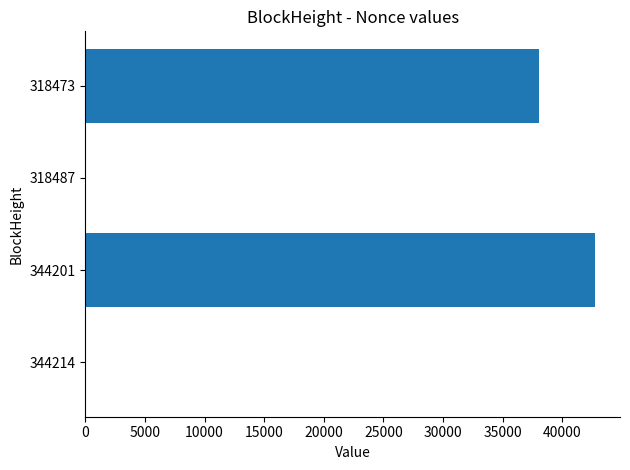

Is it true that the value at 344201 is 42717?

True